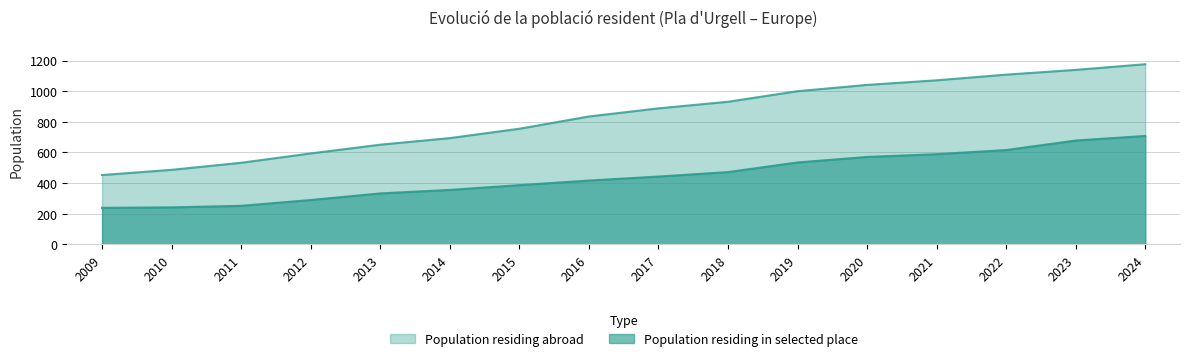

Rank the series by their maximum value, from lowest to highest.

Population residing in selected place, Population residing abroad